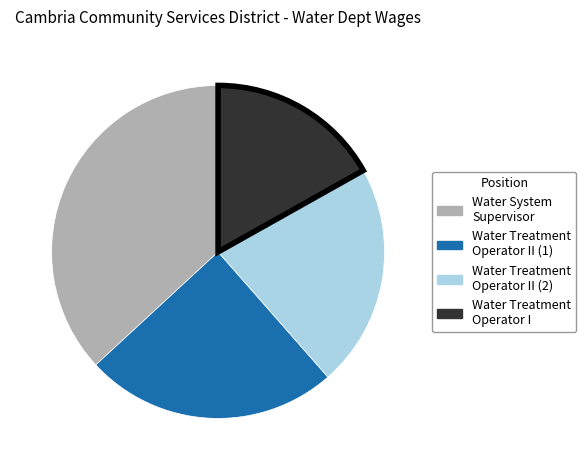

Is there any slice that represents more than half of the pie?

No